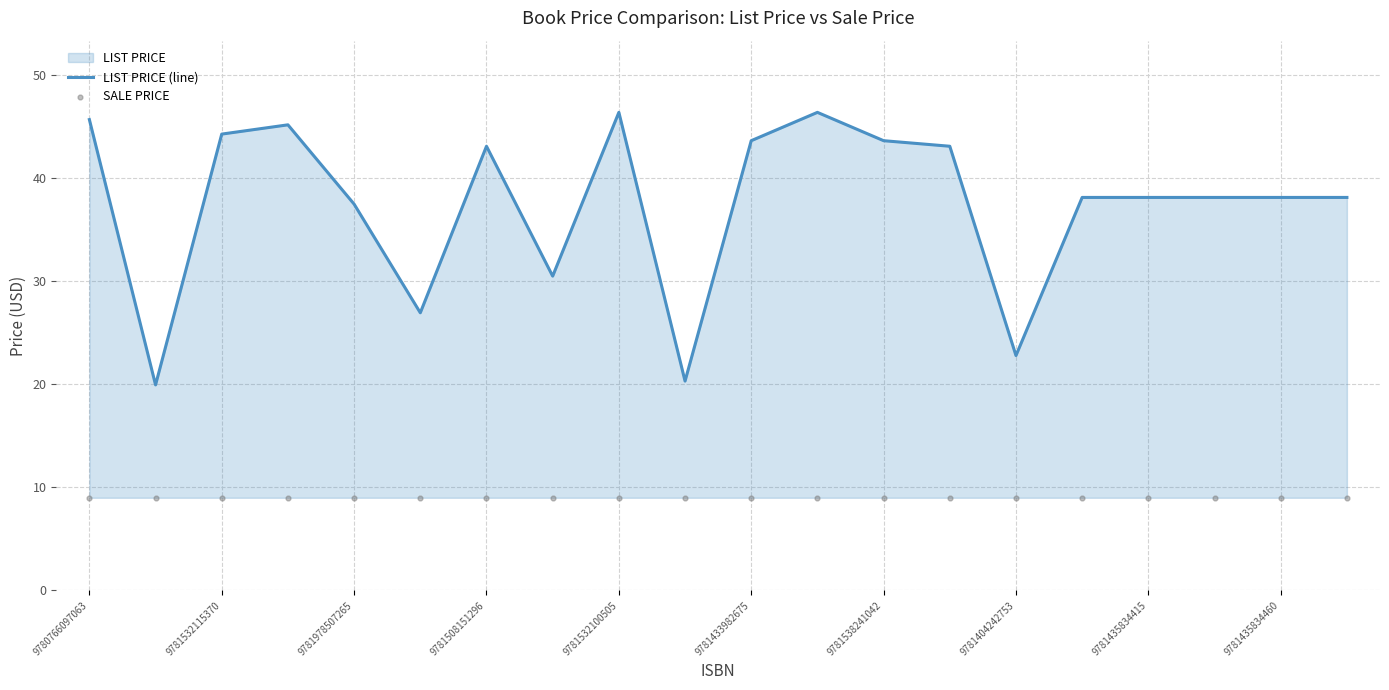

Which series has the largest Y range (max minus min)?

LIST PRICE (line)